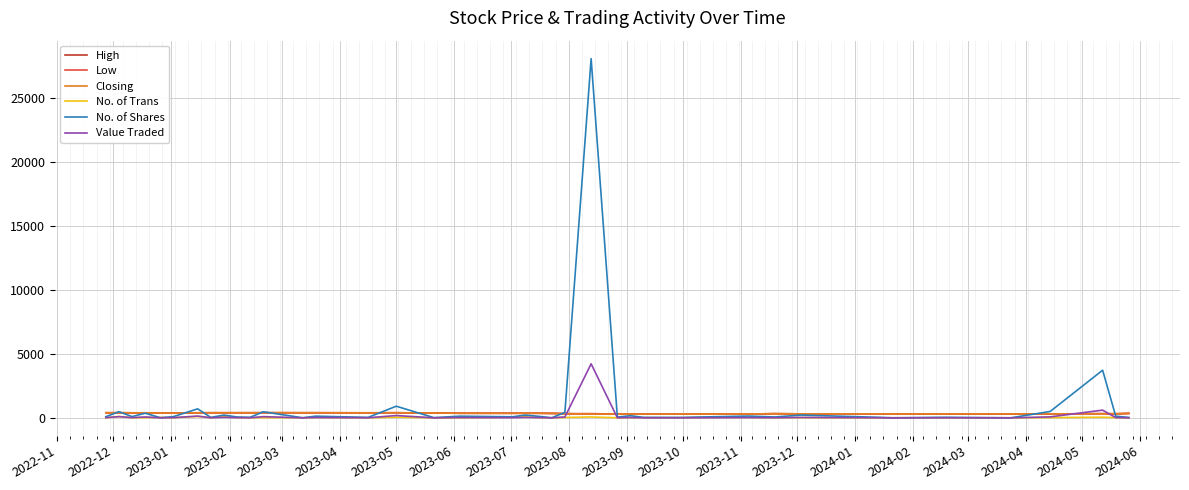

Which series ends up on top after the final intersection of No. of Shares and Closing?

Closing